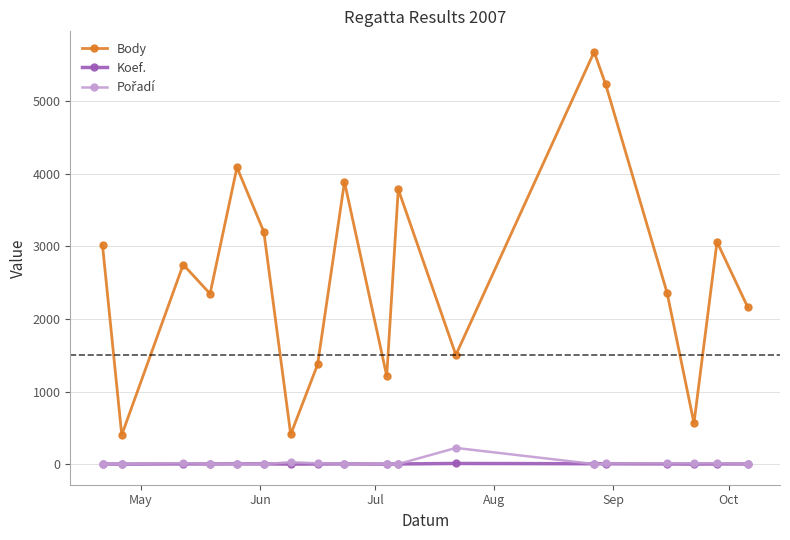

True or false: Koef. and Body intersect in this chart.

False